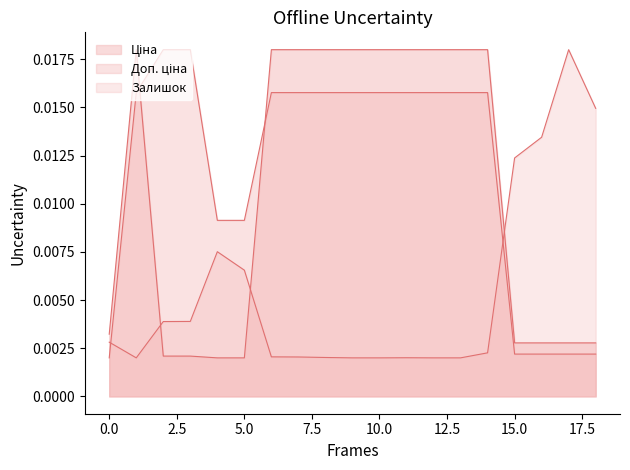

What are all the series names shown in the legend?

Ціна, Доп. ціна, Залишок